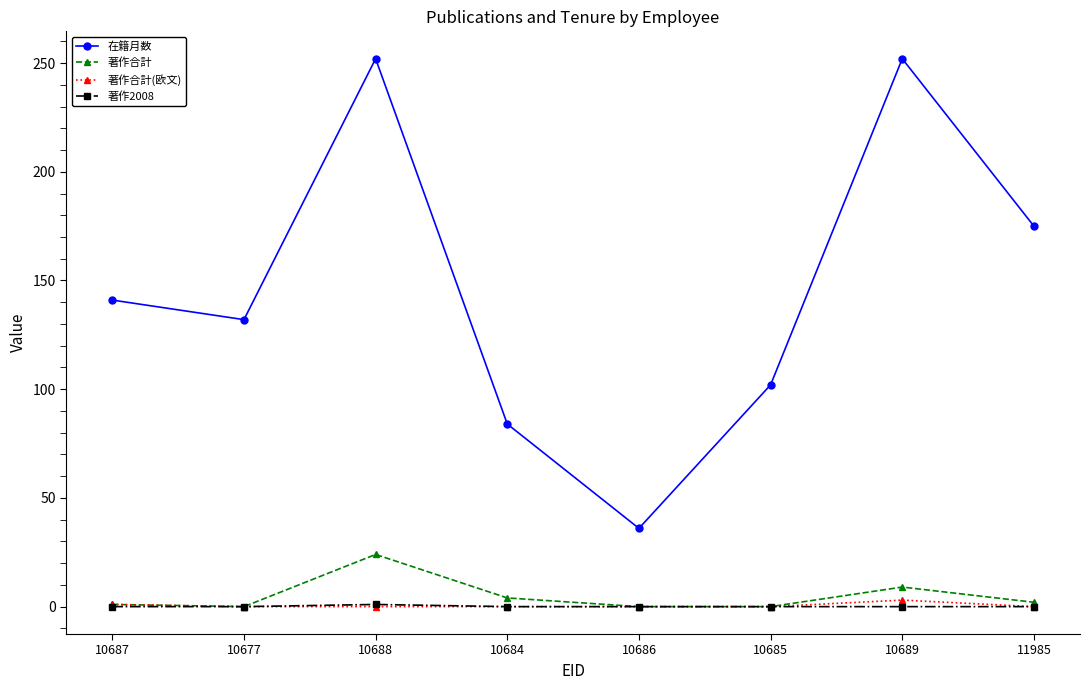

Between 10684 and 10689, which series saw the biggest shift?

在籍月数